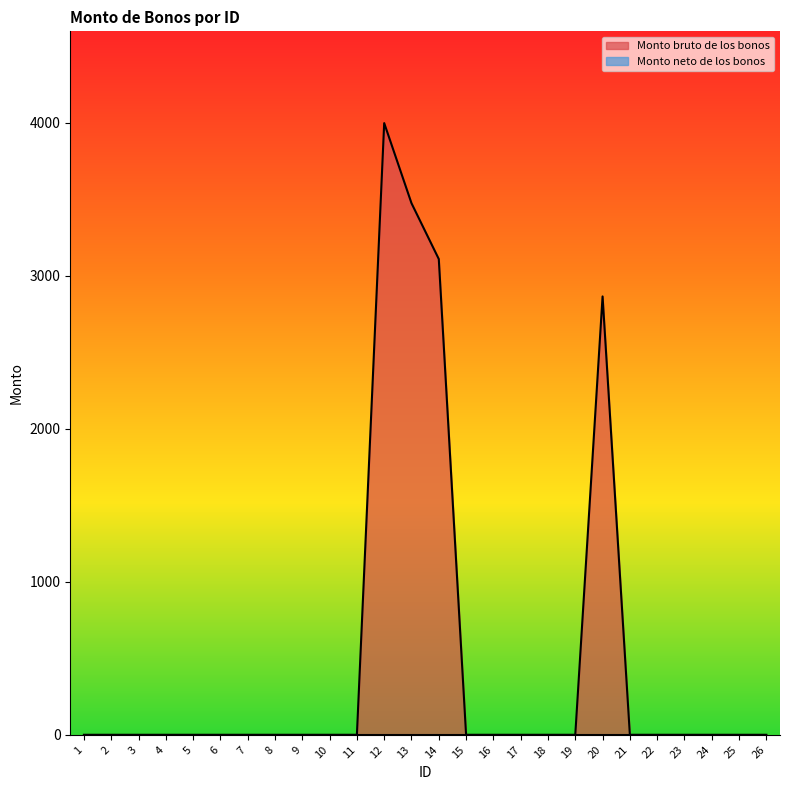

True or false: the data has more than 1 interior local peaks.

True